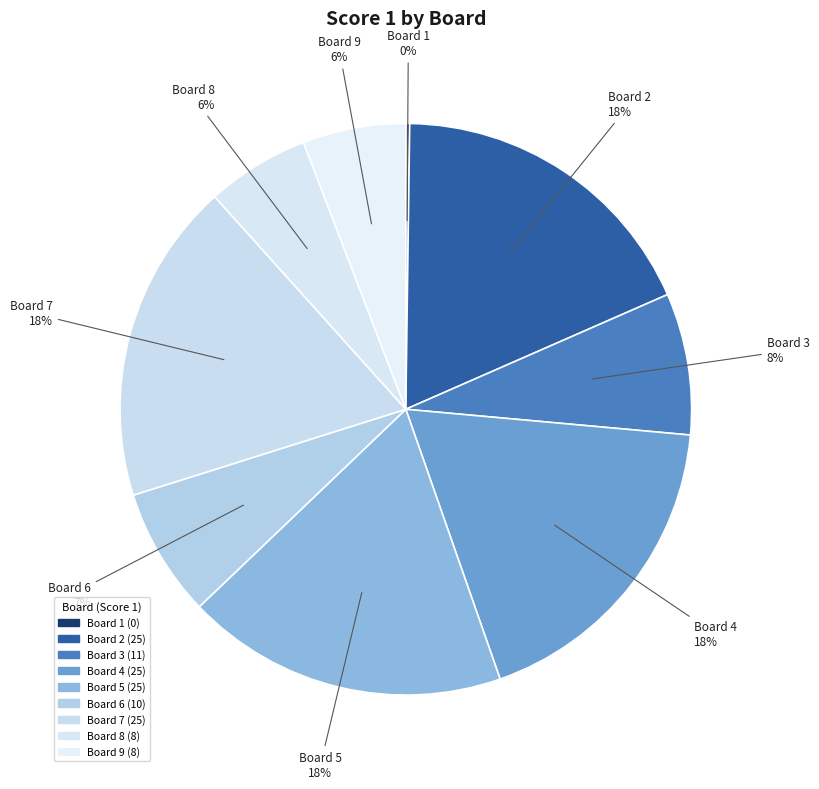

Does Board 4 represent more than half of the total?

No